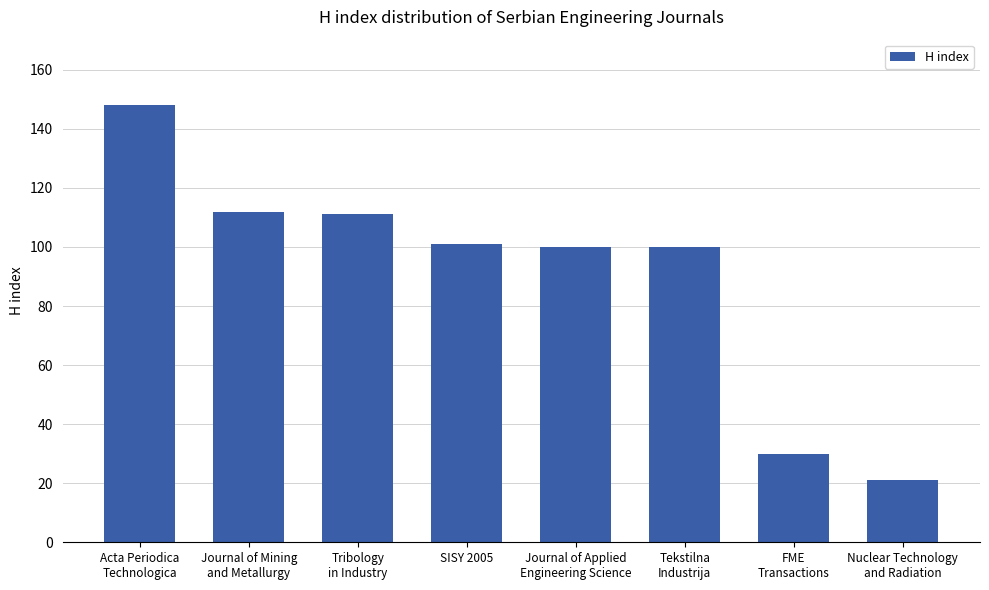

What is the label of the 4th bar from the left?

SISY 2005